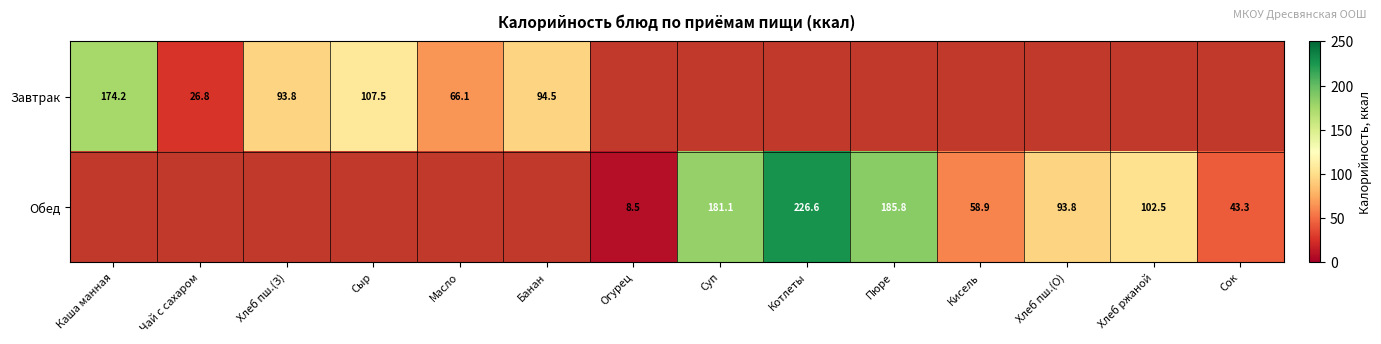

True or false: Обед has a value of 181.1 at Суп.

True